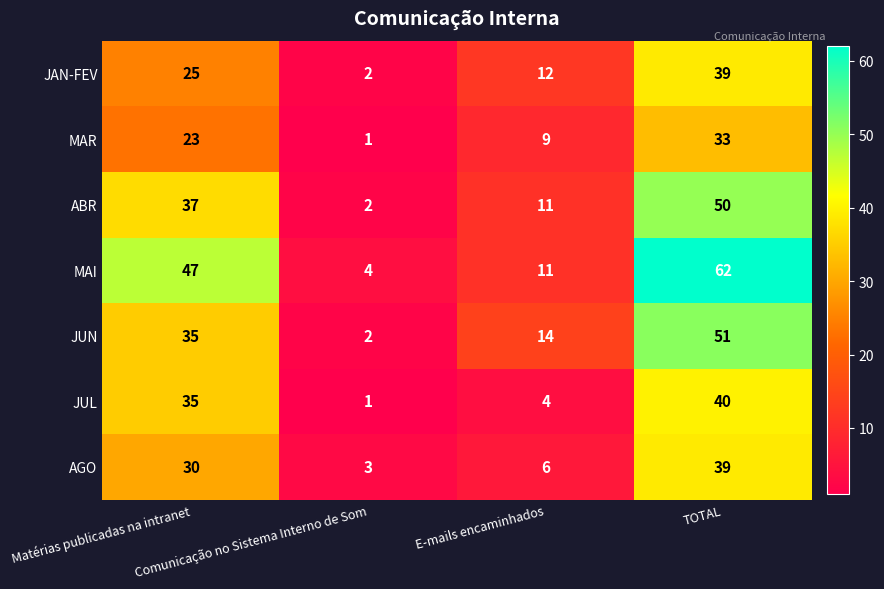

Which series has the largest range (max minus min)?

MAI